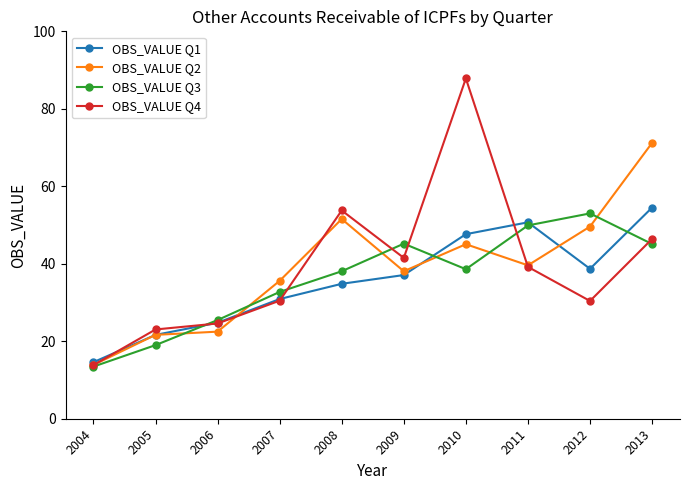

In OBS_VALUE Q2, how many points are higher than both neighbors (excluding endpoints)?

2